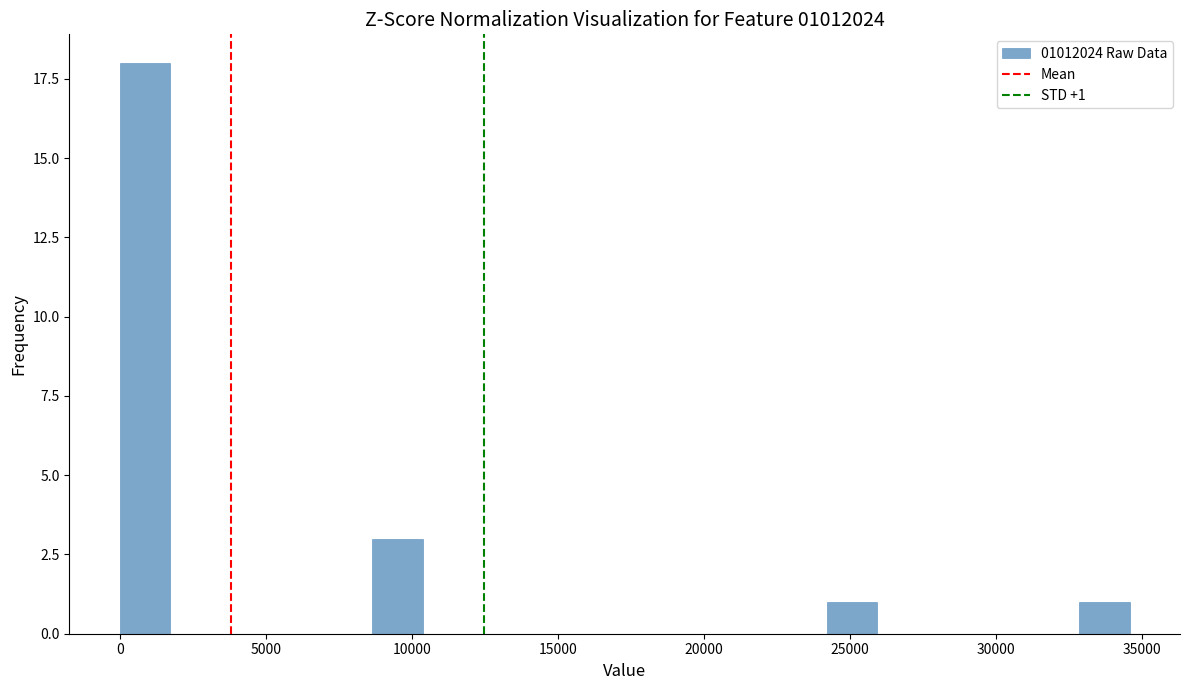

Read against the x-axis, roughly where is the centre of the tallest bar?

1000